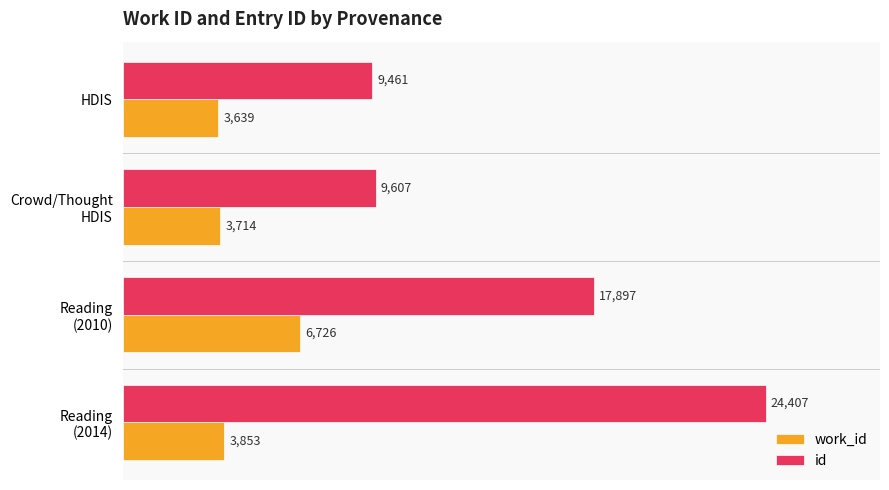

Which series has the largest total across all categories?

id